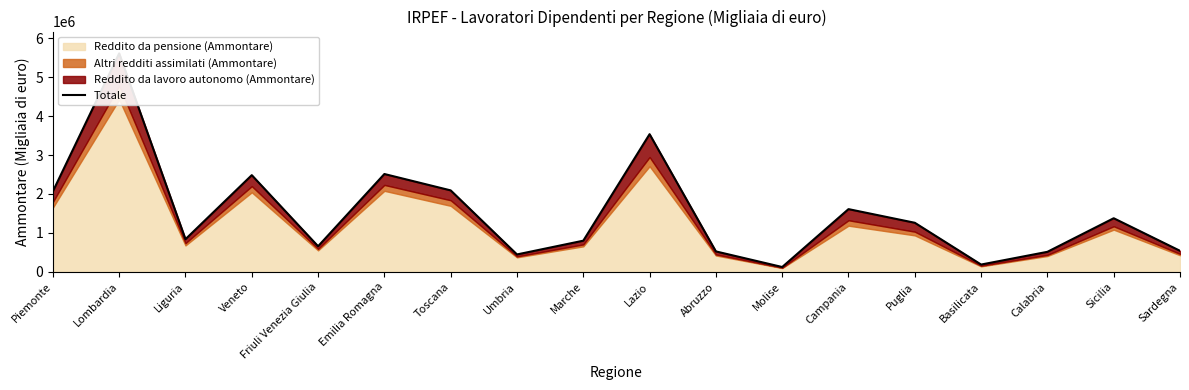

Which label corresponds to the largest value in the chart?

Lombardia